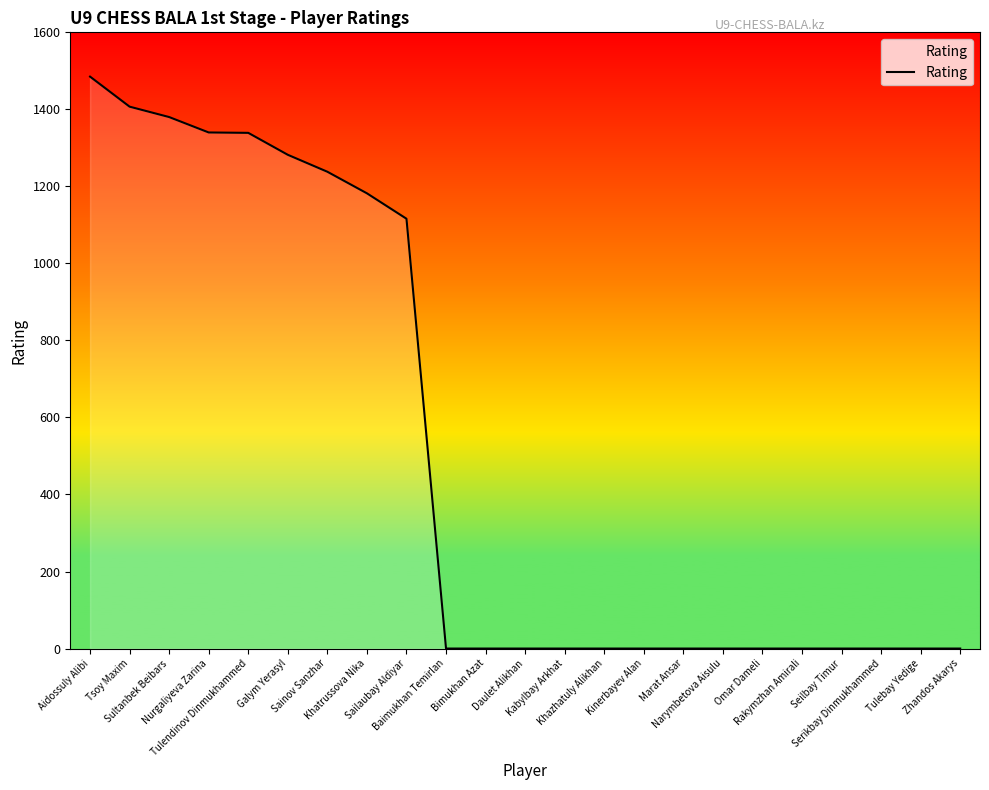

What is the difference between the maximum and minimum values?

1485